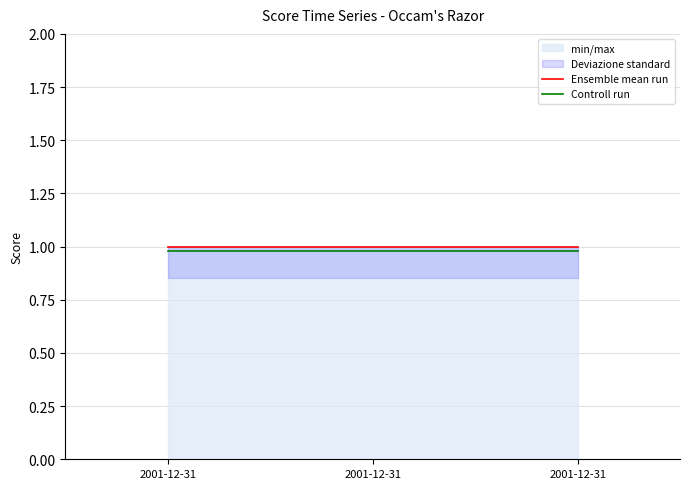

Reading left to right, list all the values displayed in this chart.

Ensemble mean run: 2001-12-31=1.0	2001-12-31=1.0	2001-12-31=1.0
Controll run: 2001-12-31=1.0	2001-12-31=1.0	2001-12-31=1.0